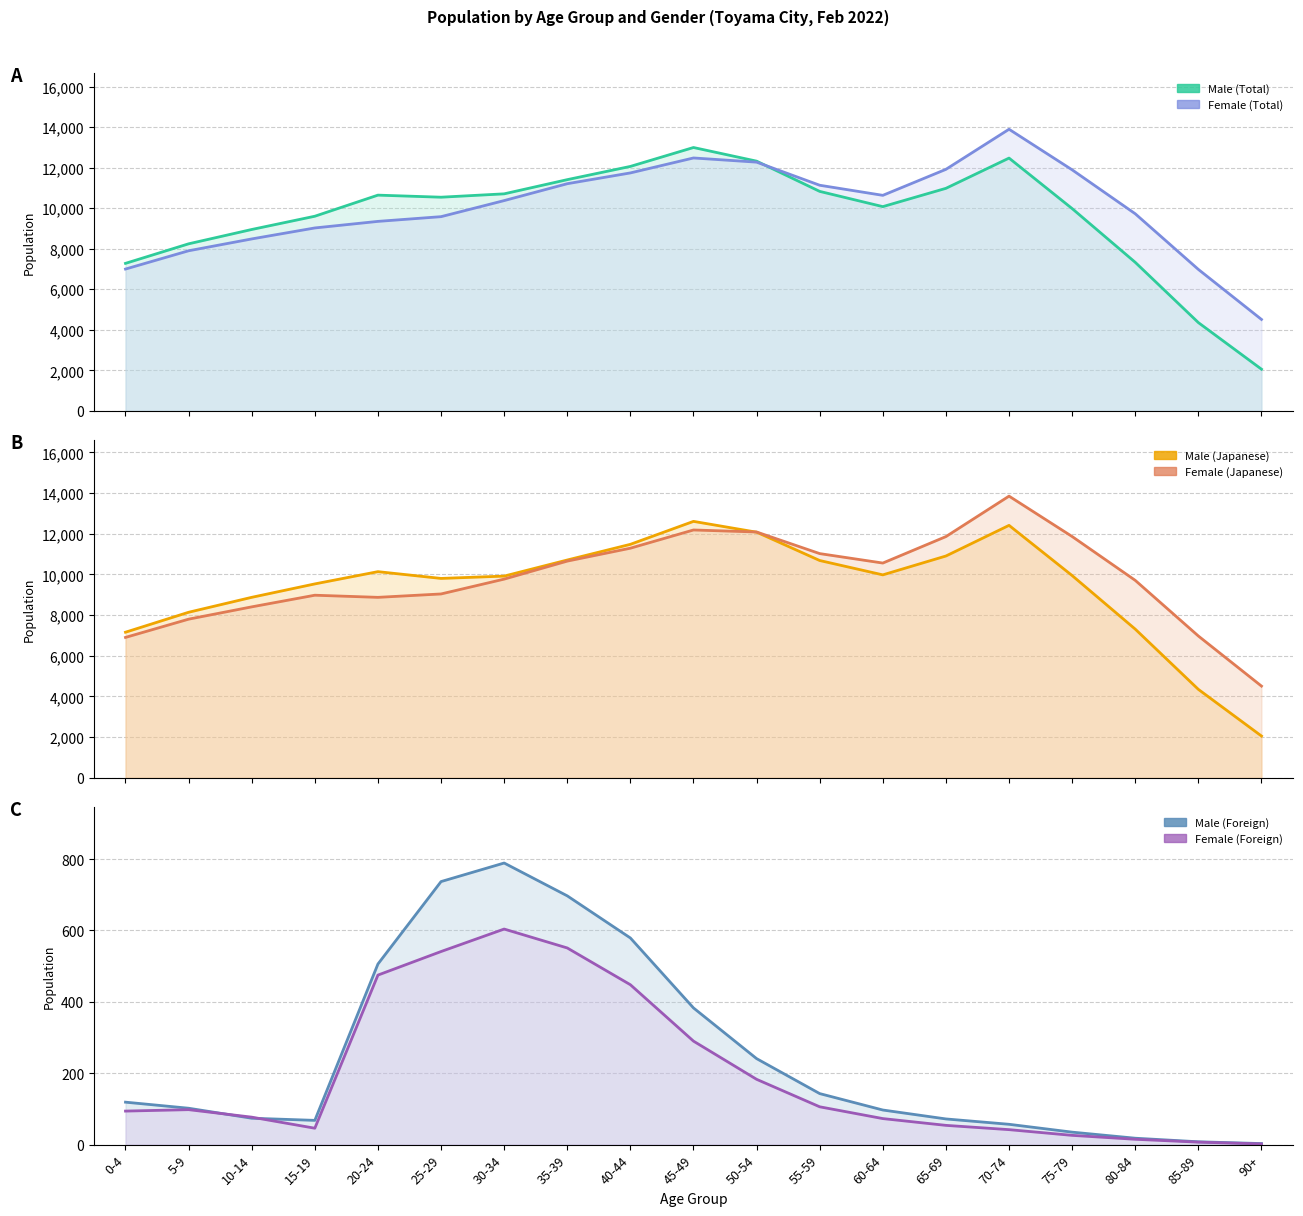

What is the approximate value of Male (Total) at 25-29?

10542